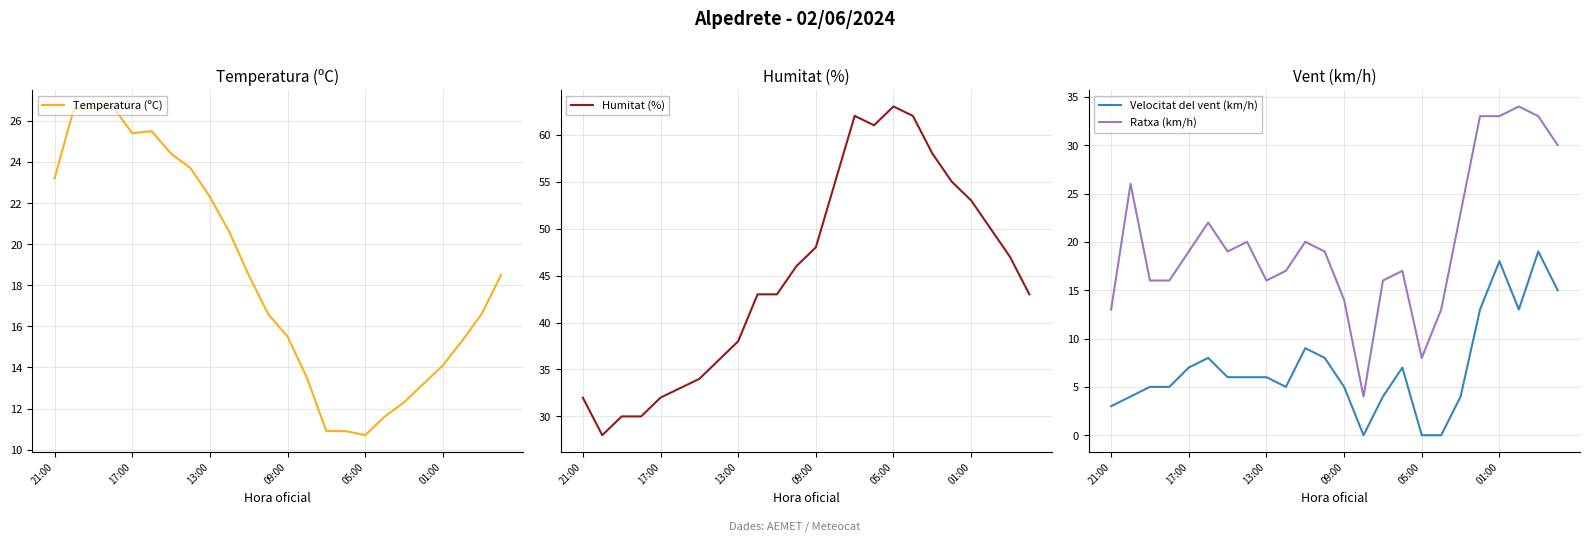

At which label does Humitat (%) reach its peak?

05:00